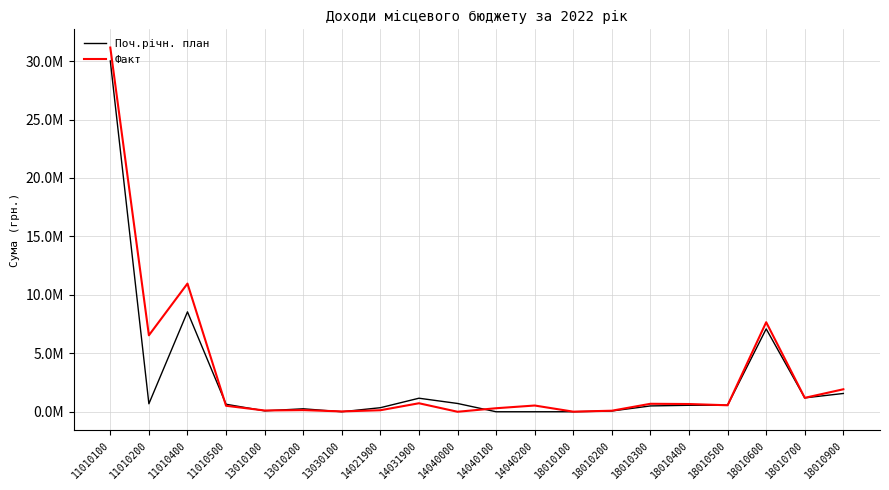

At 18010400, list the series in order from smallest to largest.

Поч.річн. план, Факт